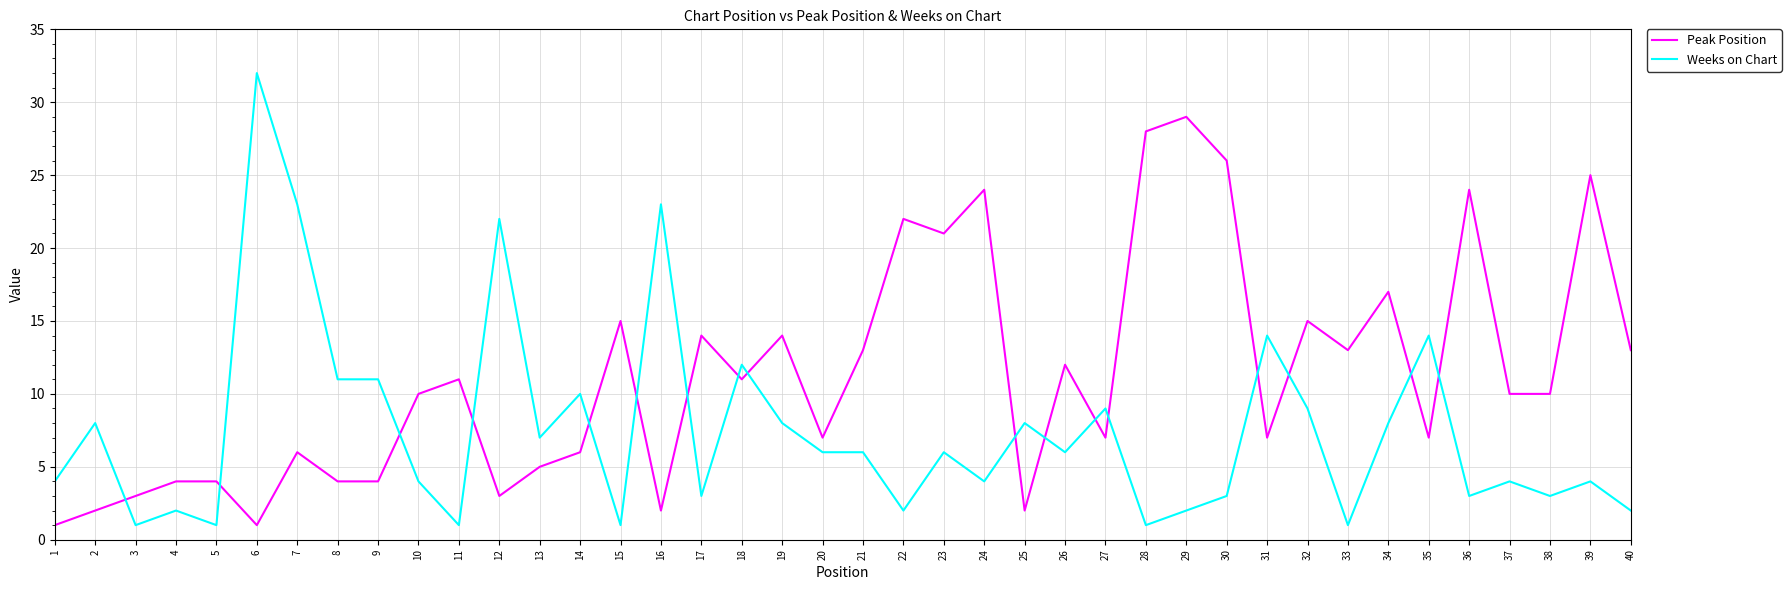

What is the difference between the maximum and minimum values in the Weeks on Chart series?

31